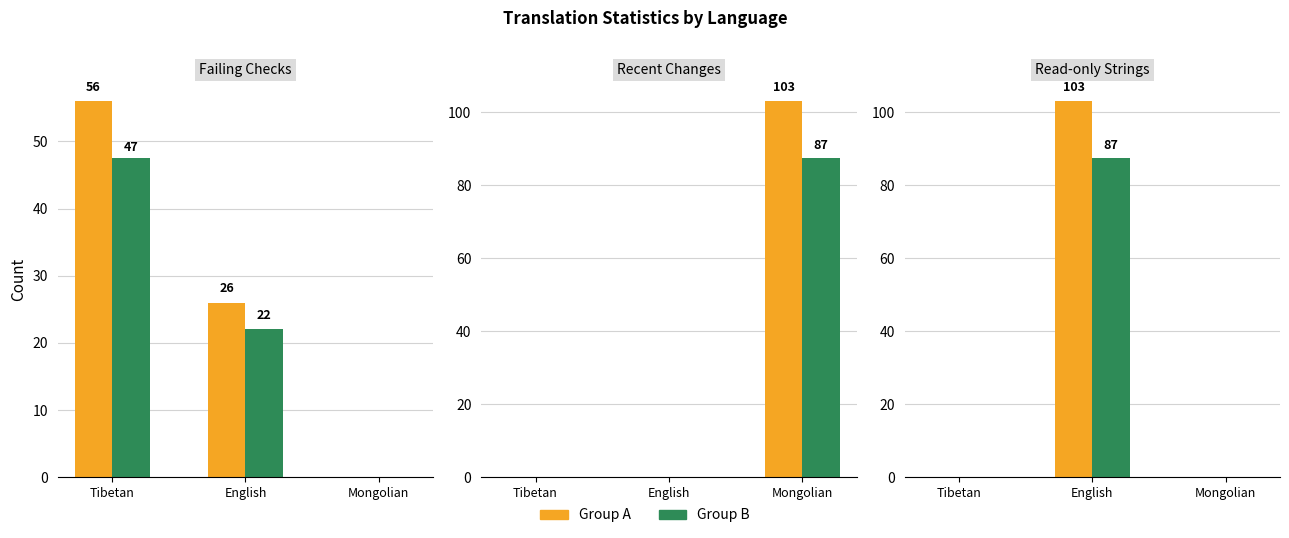

Rank the categories by failing value from lowest to highest.

Mongolian, English, Tibetan (China)